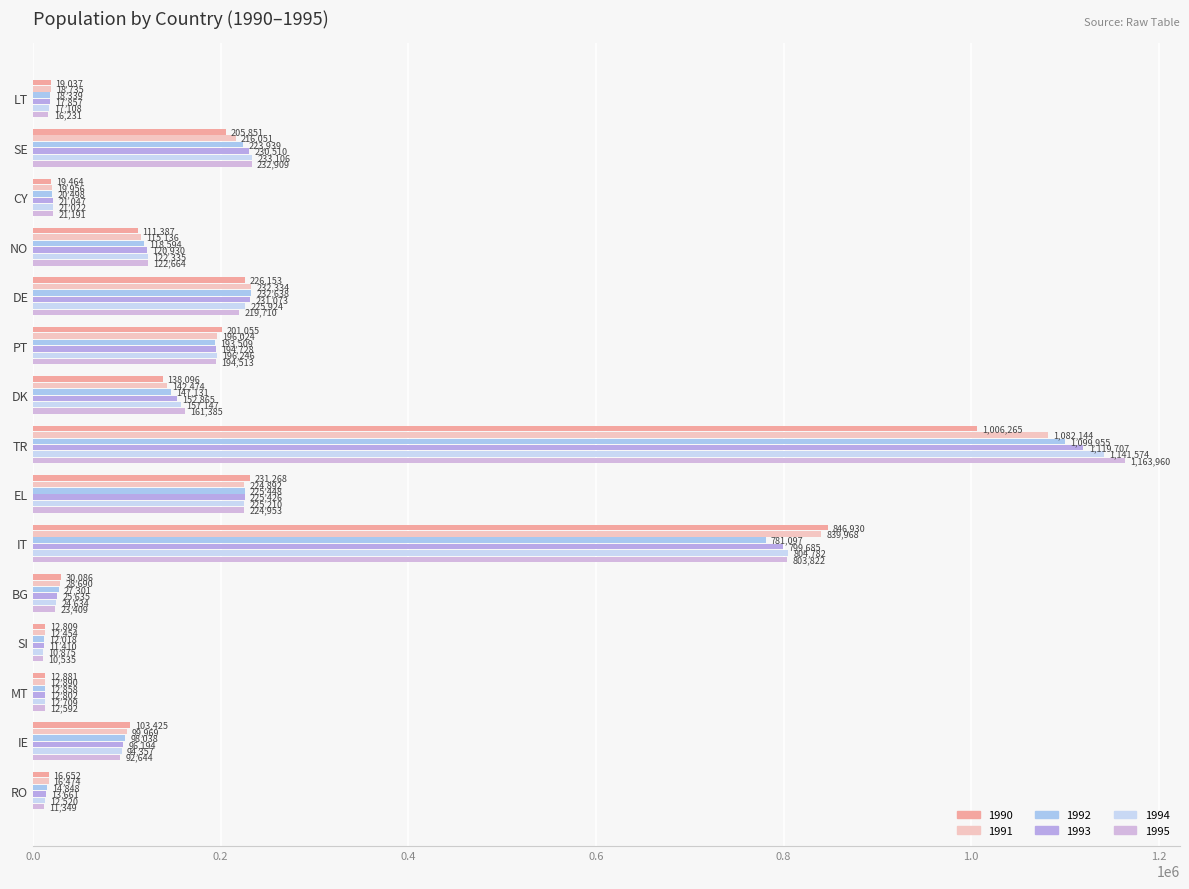

How many categories are shown in the chart?

15